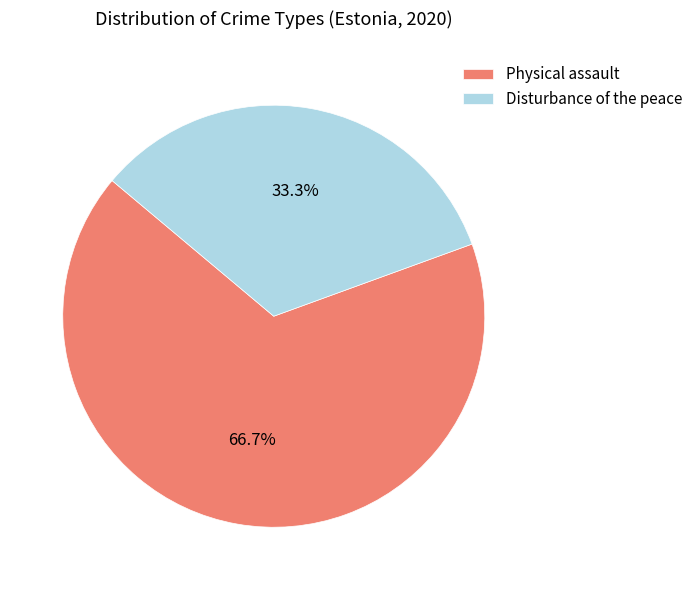

Which has a higher value, Physical assault or Disturbance of the peace?

Physical assault